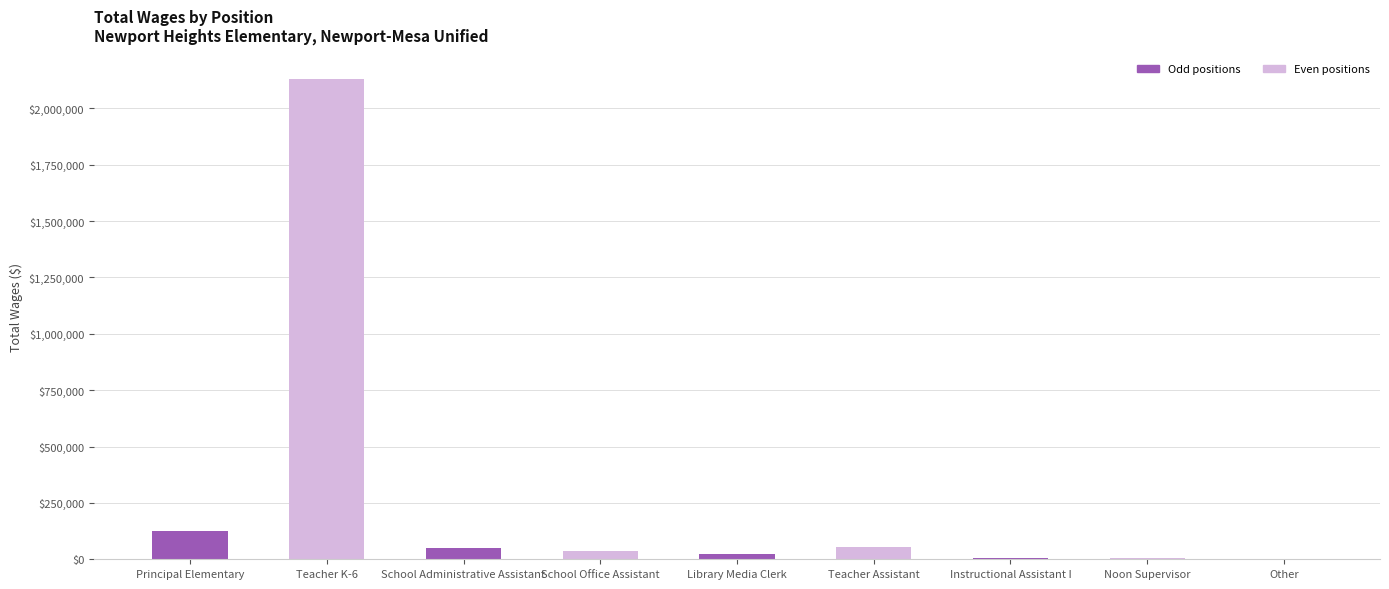

Which label corresponds to the largest value in the chart?

Teacher K-6